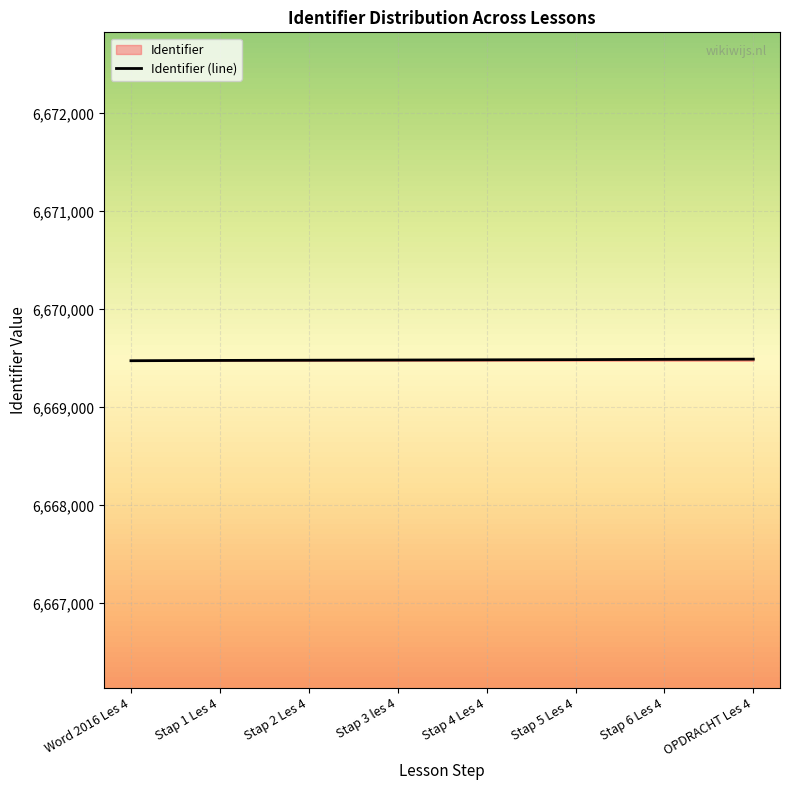

What is the average value?

6669484